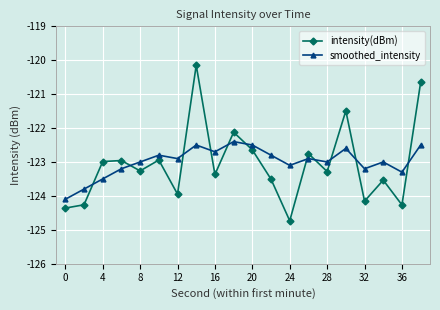

Which series has the largest range (max minus min)?

intensity(dBm)